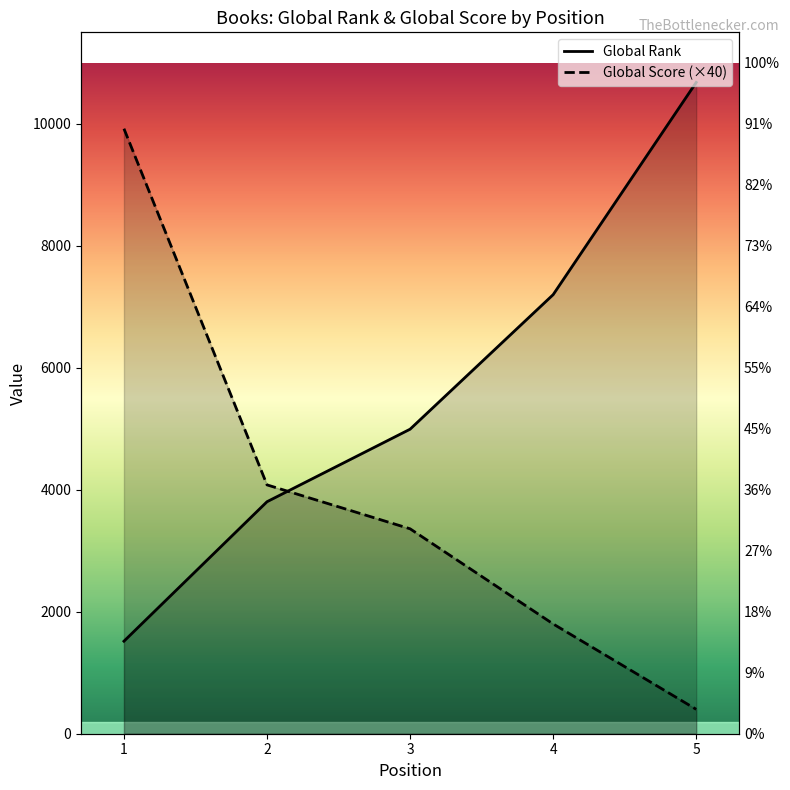

Does the chart have visible grid lines?

No